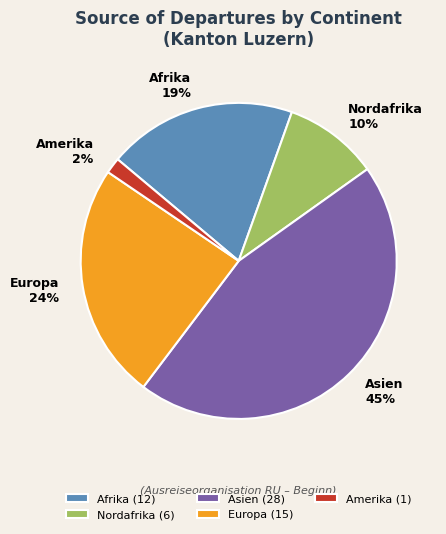

To the nearest percent, what is the combined percentage of Afrika and Nordafrika?

29%